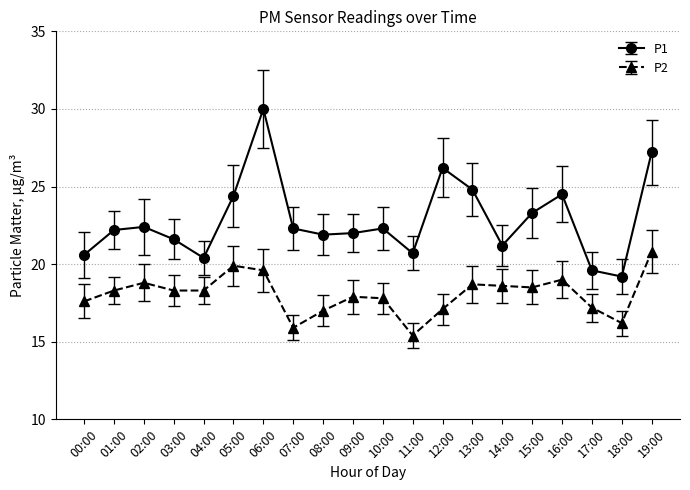

List the series in order of their overall mean, lowest first.

P2, P1